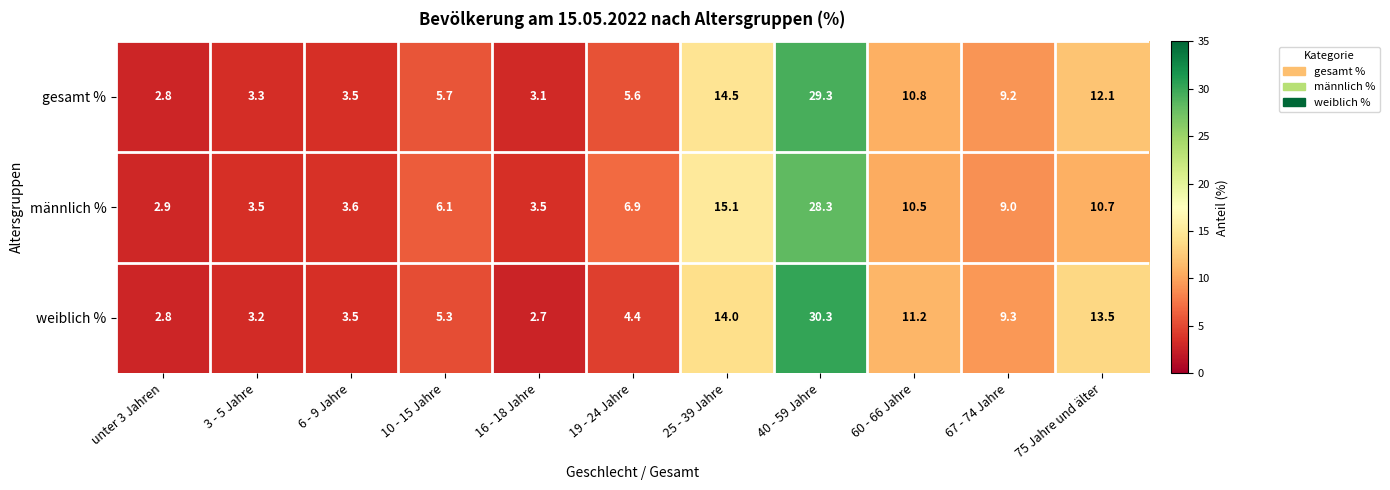

Which label corresponds to the largest value in the chart?

40 - 59 Jahre